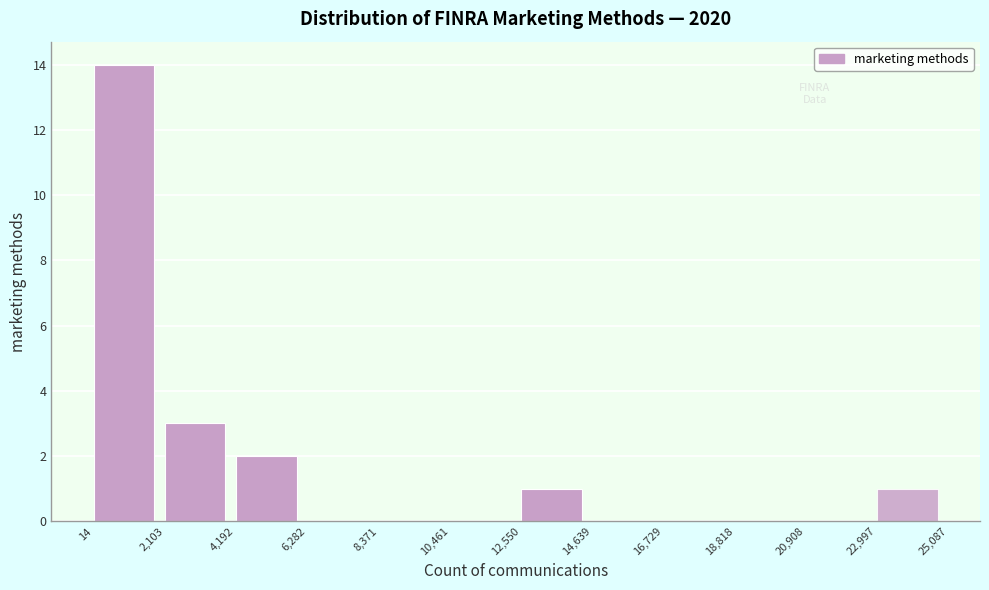

Reading left to right, list every bar in this chart as the range it spans on the x-axis followed by its height. The values are not printed on the chart, so give them approximately, as read against the axis.

14 to 2,103: 14
2,103 to 4,192: 3
4,192 to 6,282: 2
6,282 to 8,371: 0
8,371 to 10,461: 0
10,461 to 12,550: 0
12,550 to 14,639: 1
14,639 to 16,729: 0
16,729 to 18,818: 0
18,818 to 20,908: 0
20,908 to 22,997: 0
22,997 to 25,087: 1